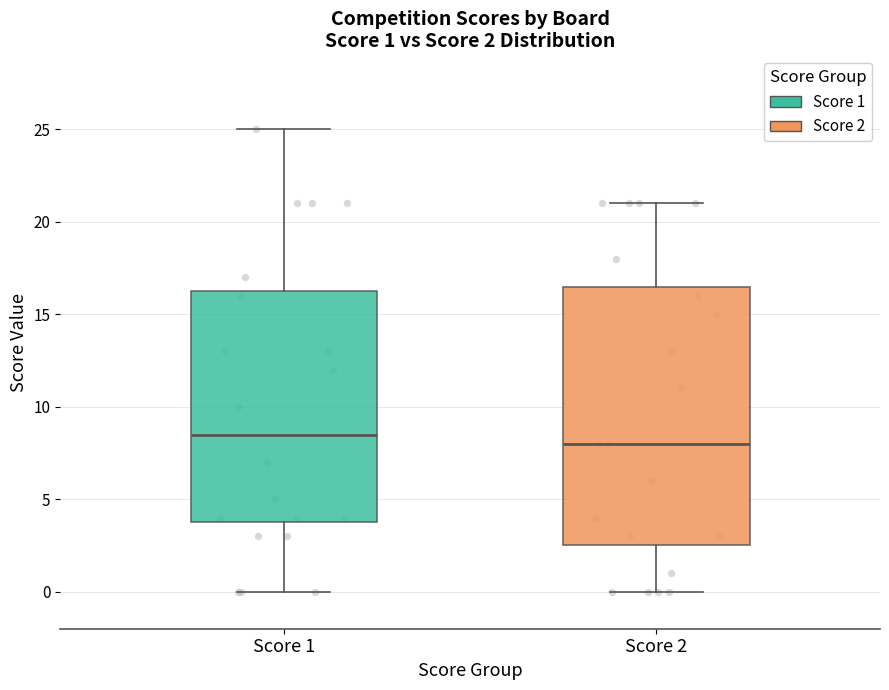

Comparing the boxes themselves (not the whiskers), which one is the tallest?

Score 2